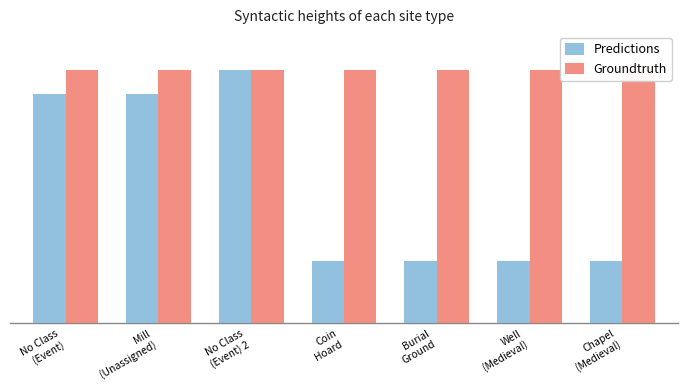

At Well
(Medieval), list the series in order from largest to smallest.

Groundtruth, Predictions